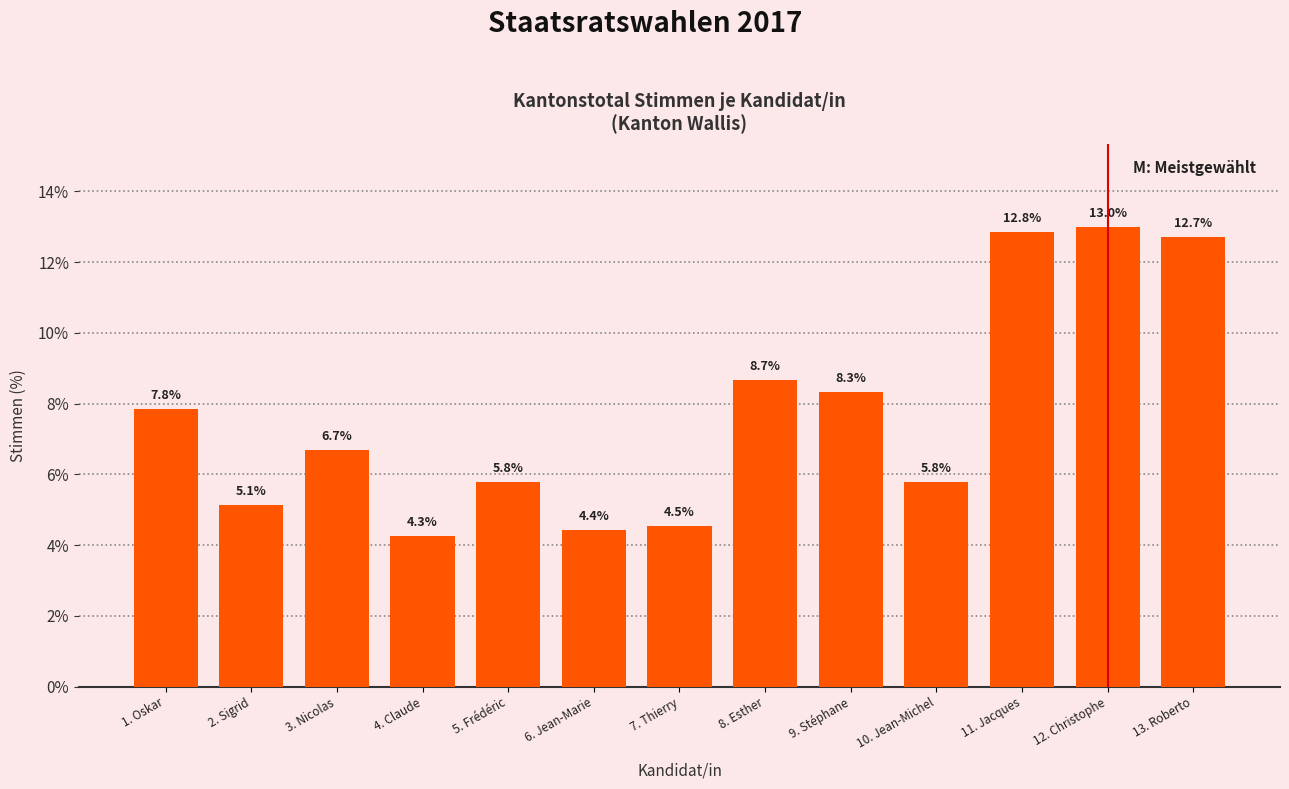

What is the value of the 6th bar from the left?

4.4